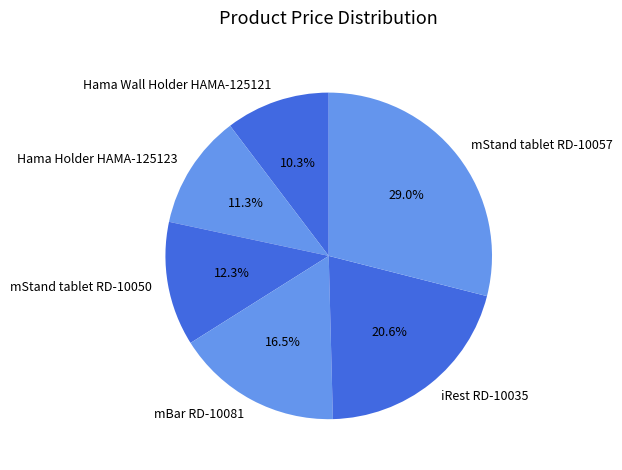

Which slice is the smallest?

Hama Wall Holder HAMA-125121